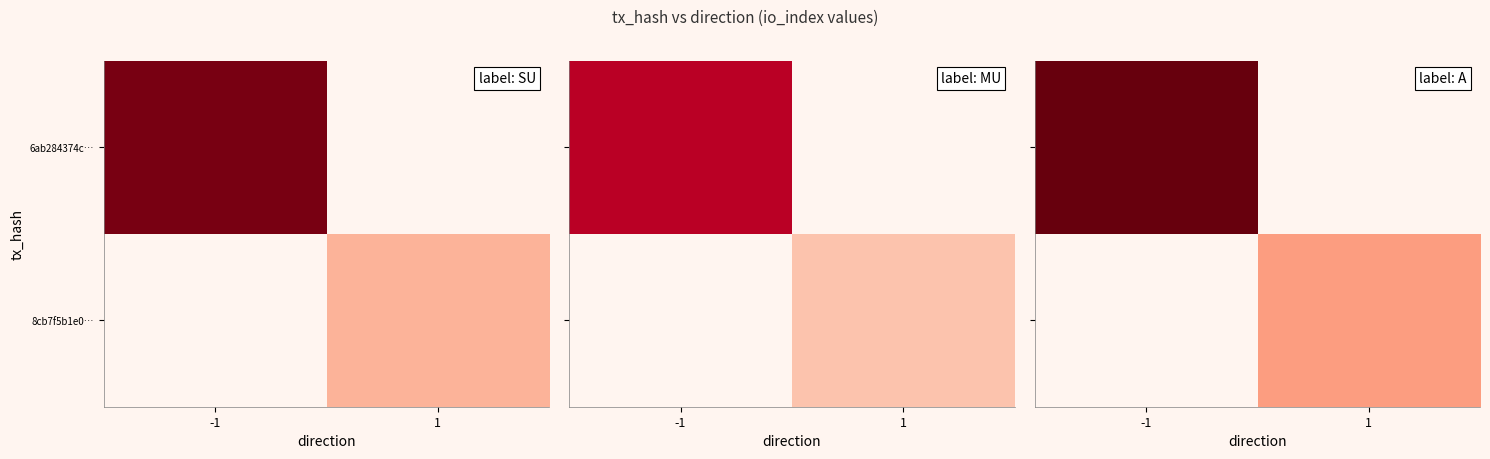

At how many categories does at least one series exceed 49?

1